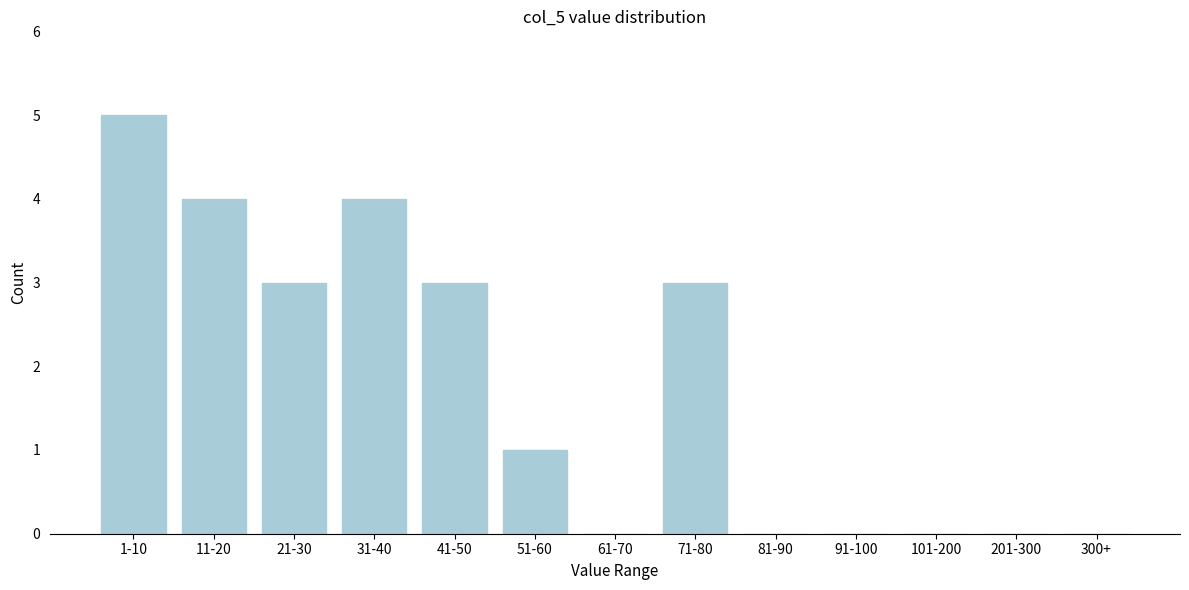

Reading right to left, list all the values displayed in this chart.

300+=0	201-300=0	101-200=0	91-100=0	81-90=0	71-80=3	61-70=0	51-60=1	41-50=3	31-40=4	21-30=3	11-20=4	1-10=5